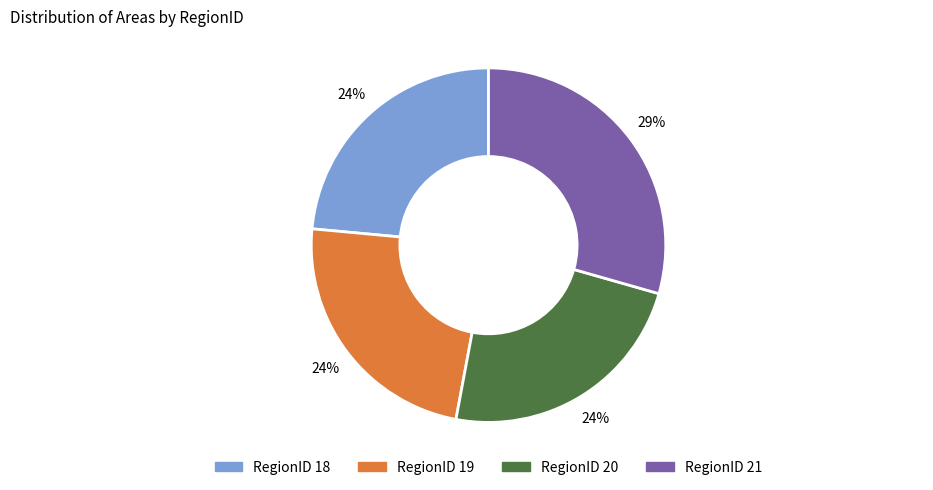

To the nearest percent, what is the average slice percentage?

25%